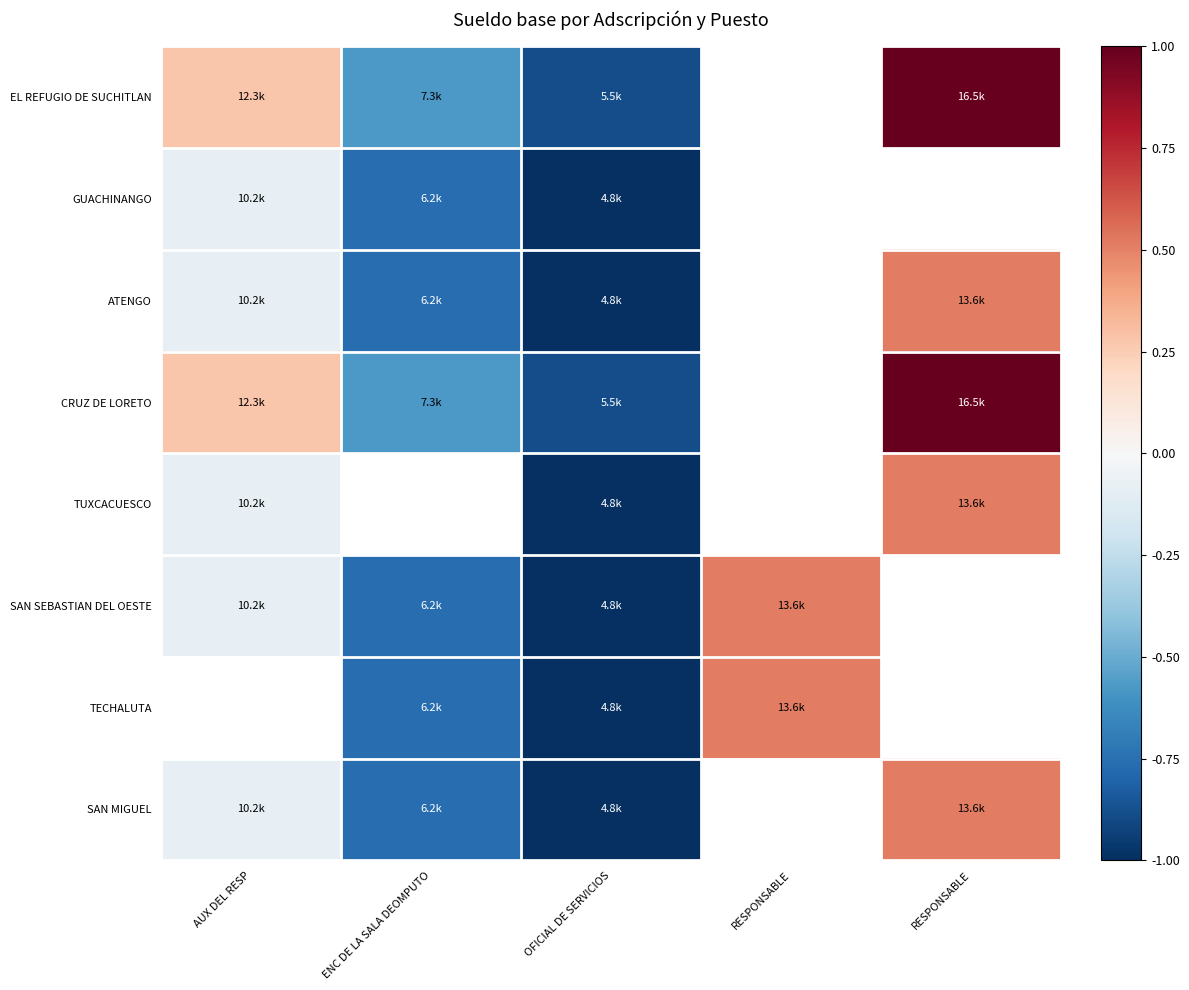

Which has a higher value, RESPONSABLE or RESPONSABLE?

RESPONSABLE